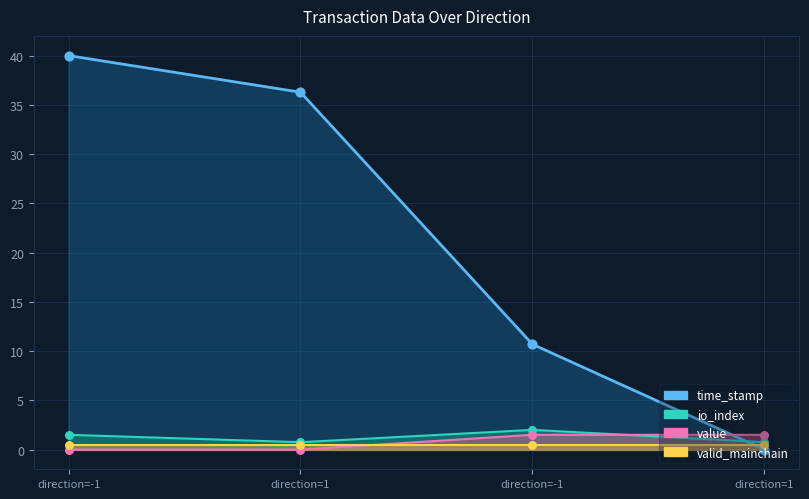

At how many categories does at least one series exceed 32?

2